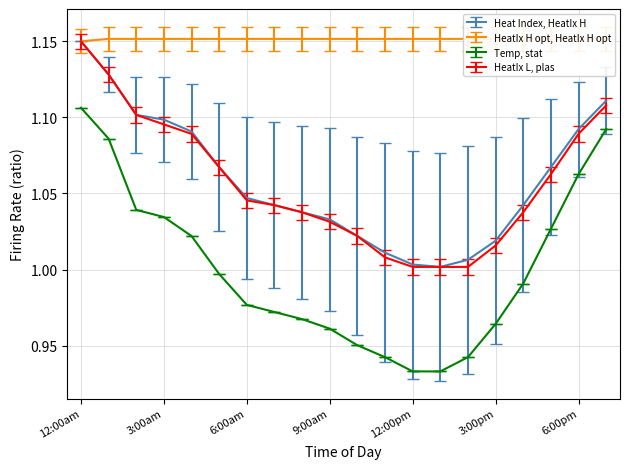

What is the total value across all series at 10:00am?

4.1